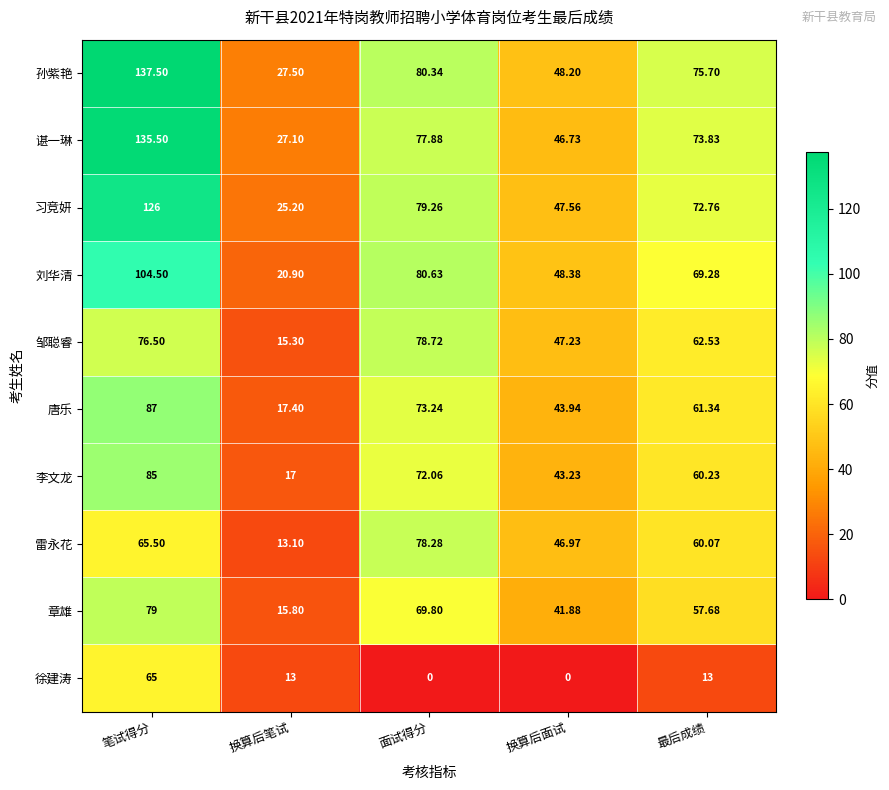

Which series has the largest total across all categories?

孙紫艳